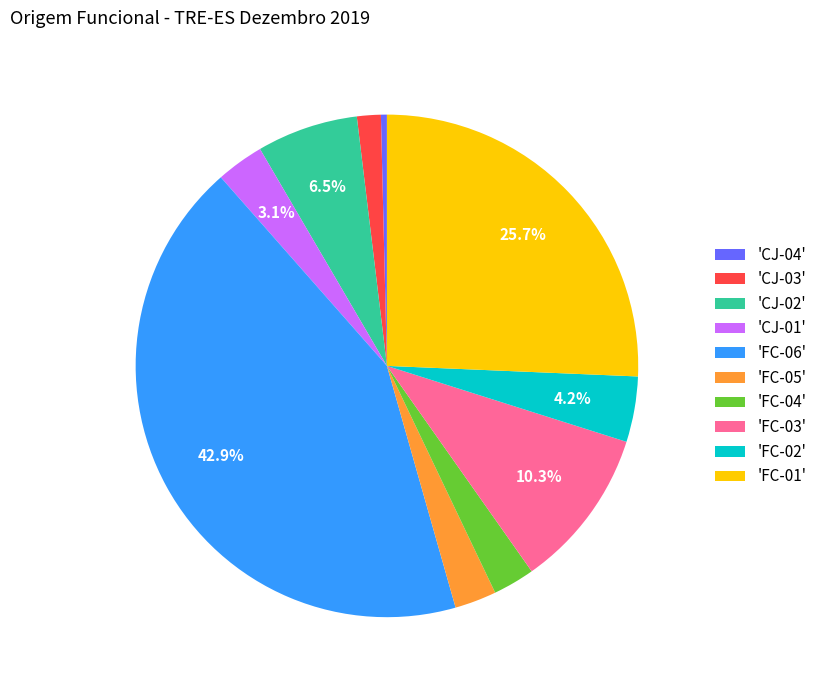

Is there any slice that represents more than half of the pie?

No